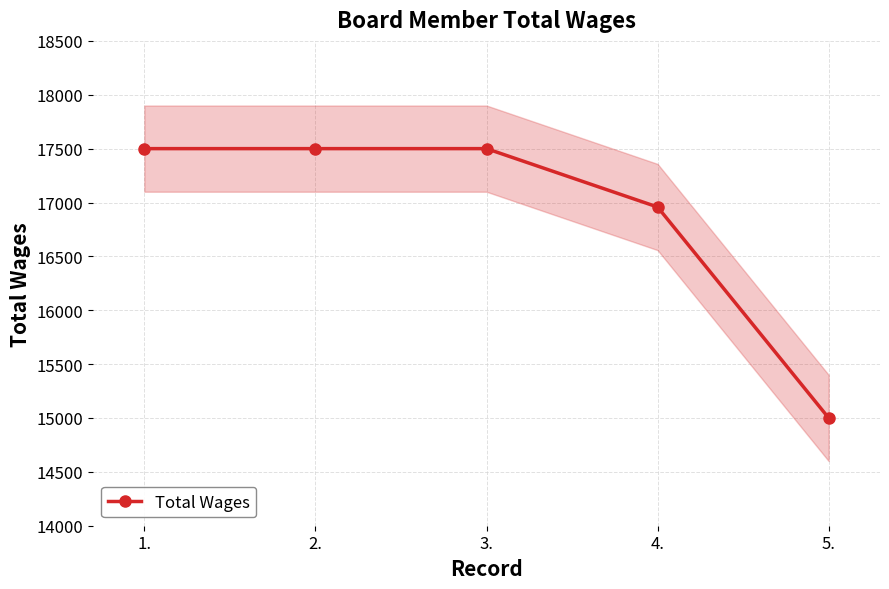

What is the ratio of the value at 1. to the value at 5.?

1.2